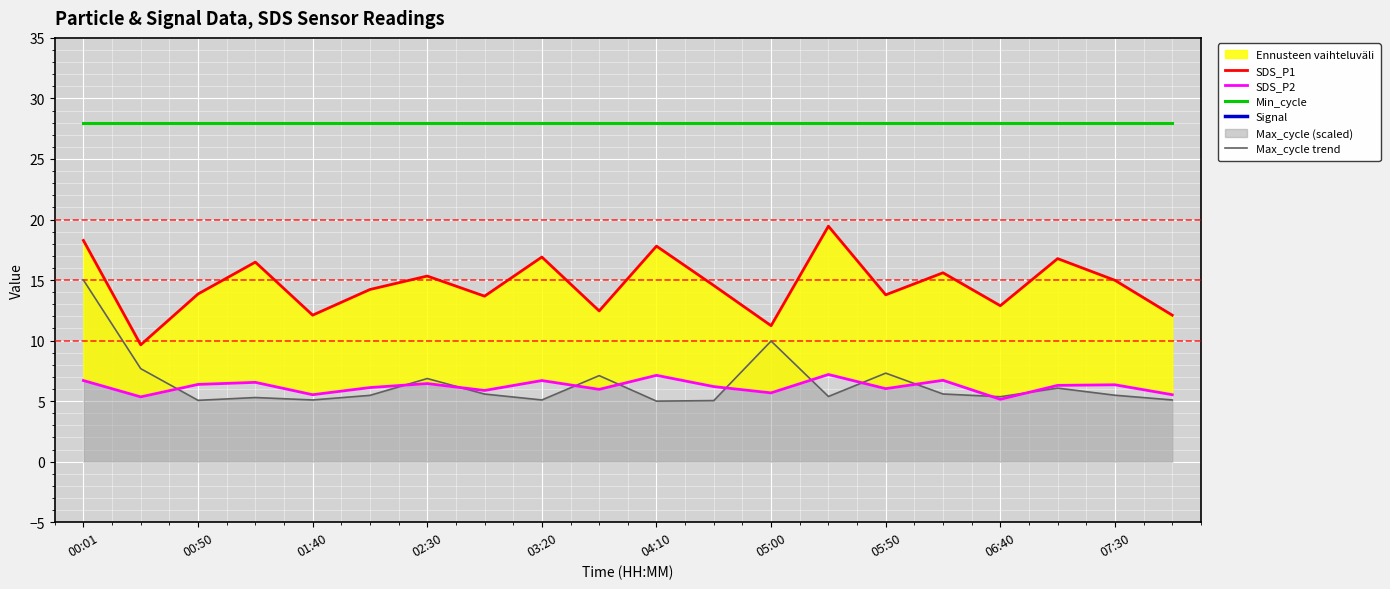

Is this an area chart (filled region under the line)?

No